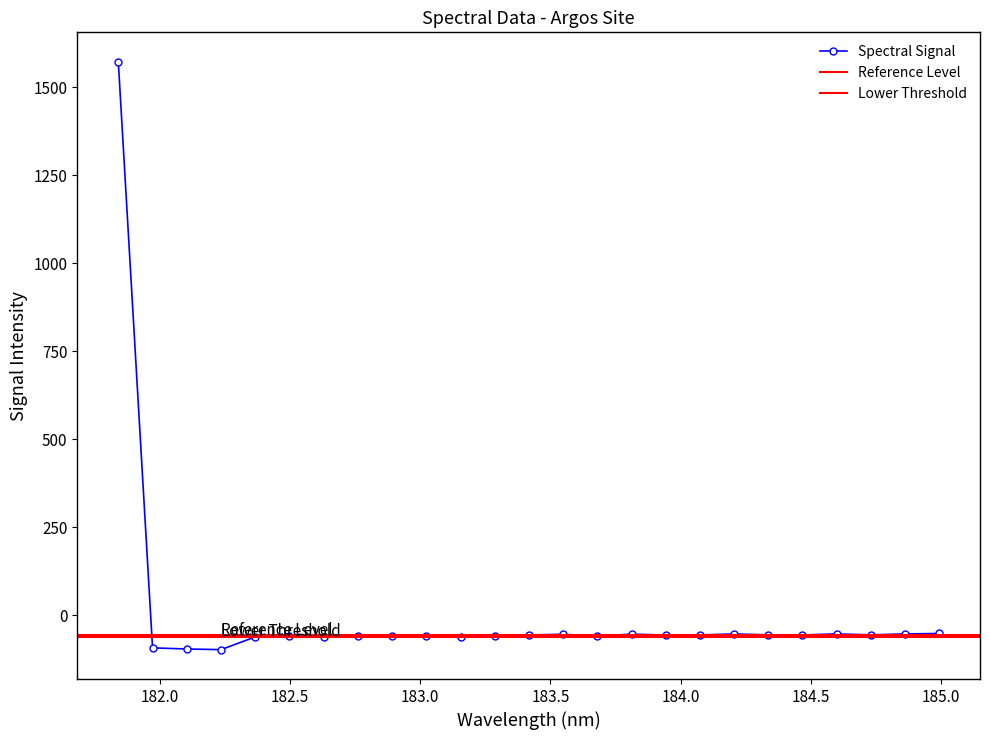

What is the label of the 4th point from the right?

184.5979655002